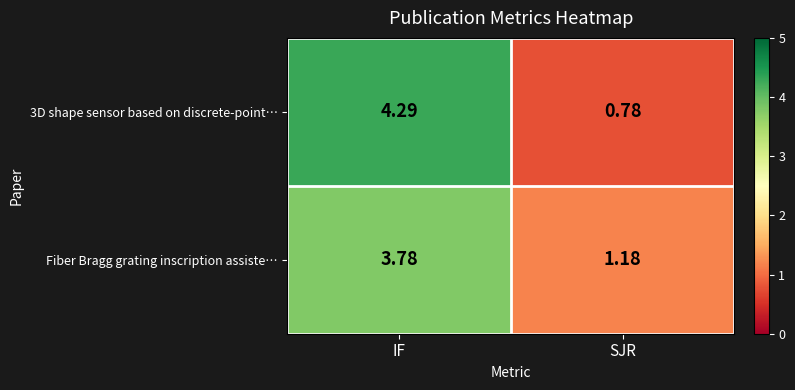

At which category is the sum across all series the highest?

IF